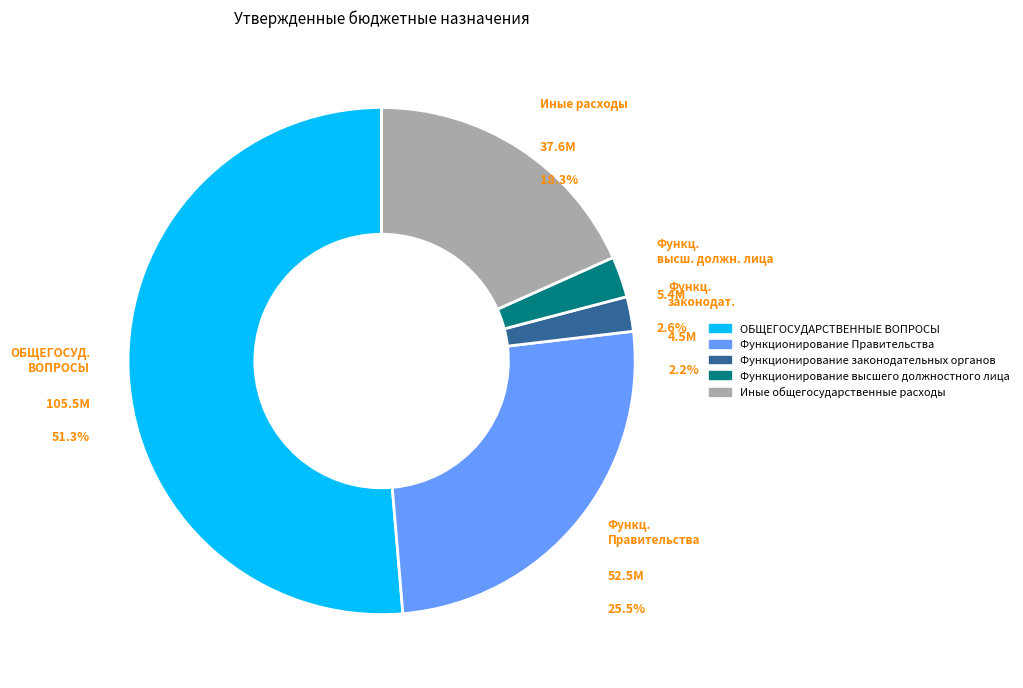

To the nearest percent, what percentage of the pie is Иные общегосударственные расходы?

18%